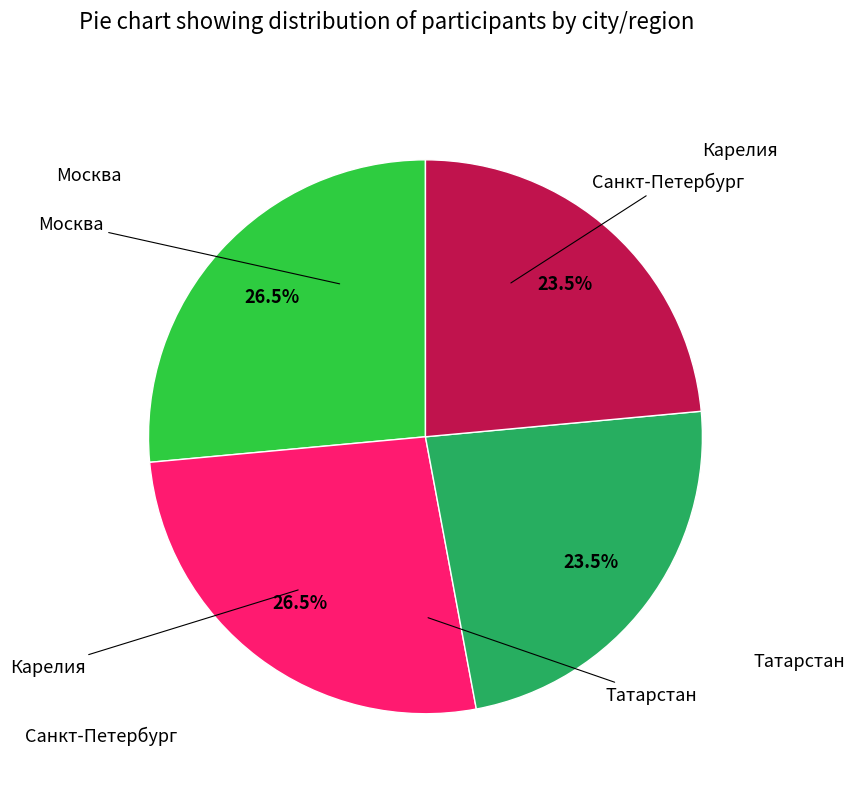

Does any single category account for the majority?

No